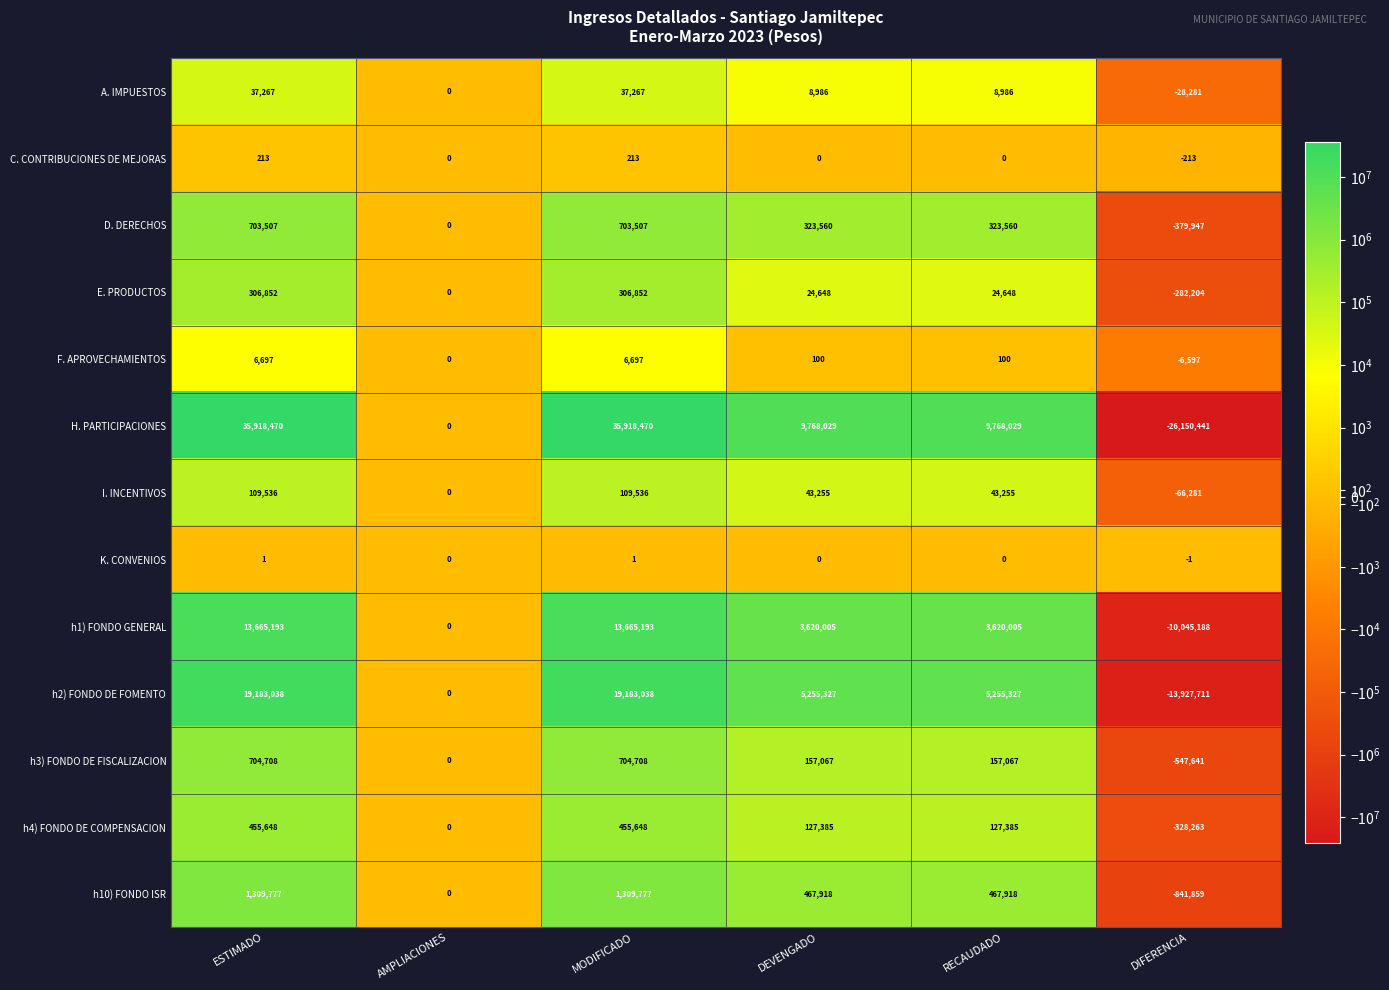

At which label does A. IMPUESTOS first exceed 8986?

ESTIMADO